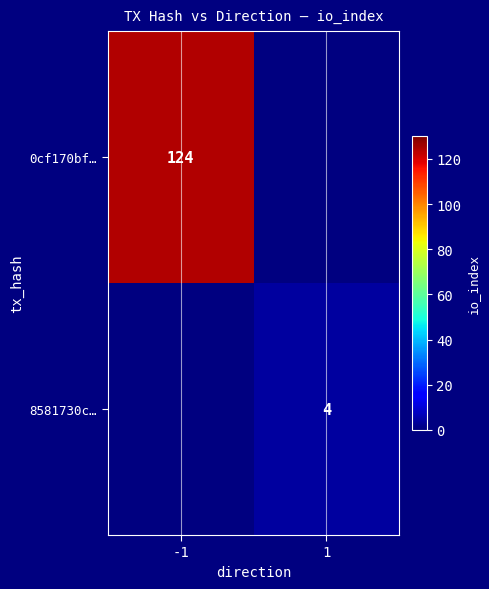

Is the value of 8581730c… at 1 greater than the value of 0cf170bf… at -1?

No